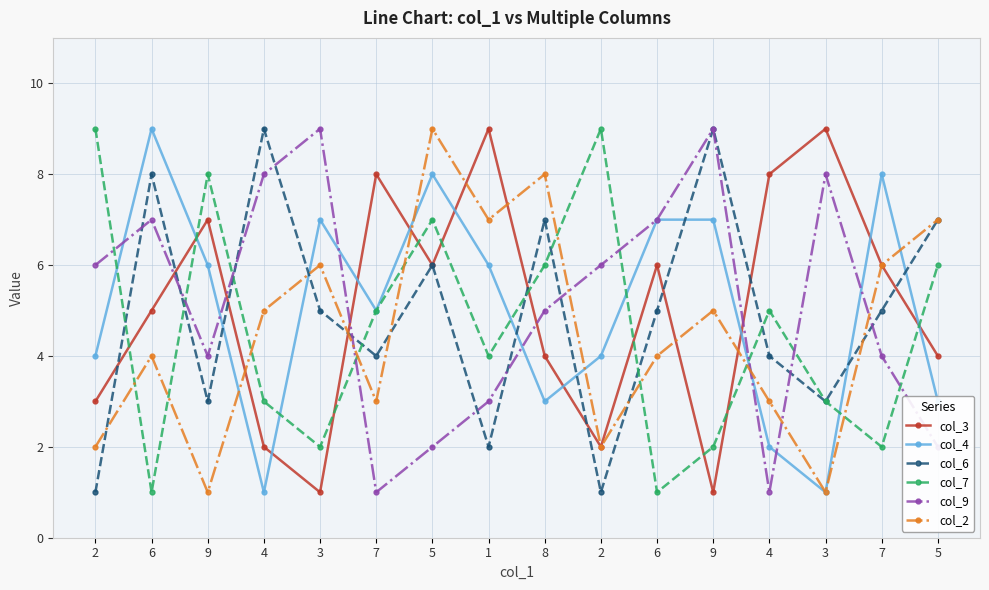

Which has a higher value, 2 or 2?

2